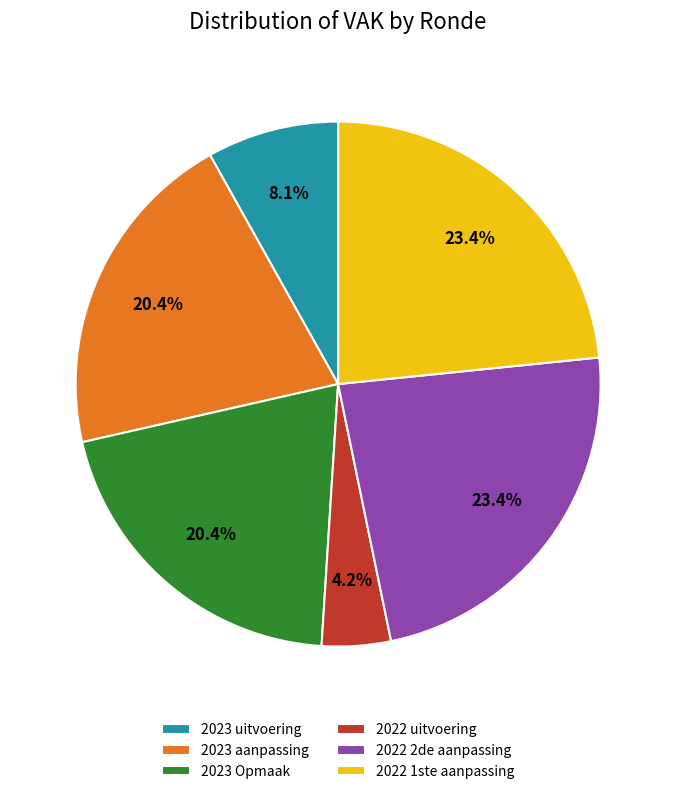

Which has a higher value, 2022 uitvoering or 2023 aanpassing?

2023 aanpassing